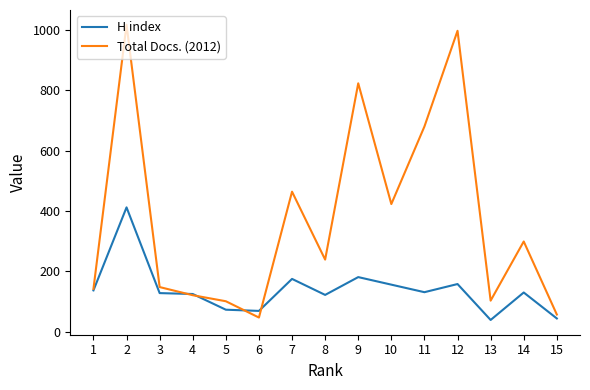

Between 3 and 13, which series saw the biggest shift?

H index